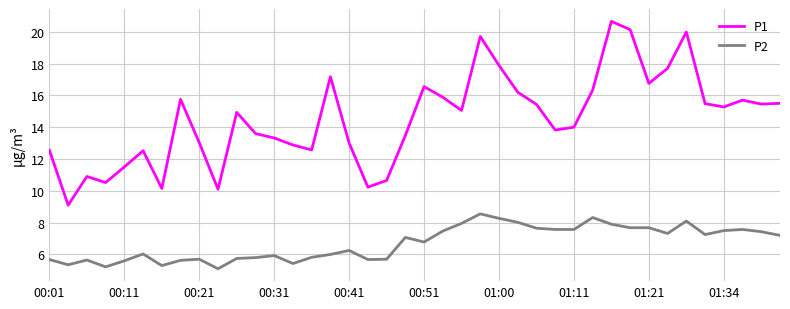

Is this an area chart (filled region under the line)?

No